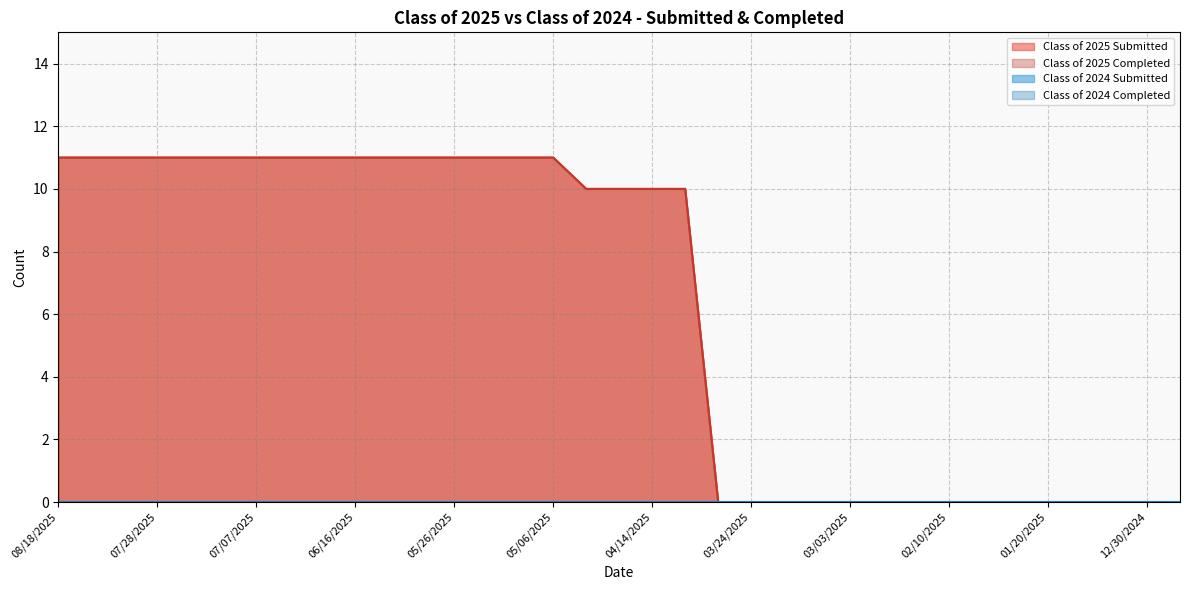

The value of Class of 2025 Completed at 01/27/2025 is -4. True or false?

False